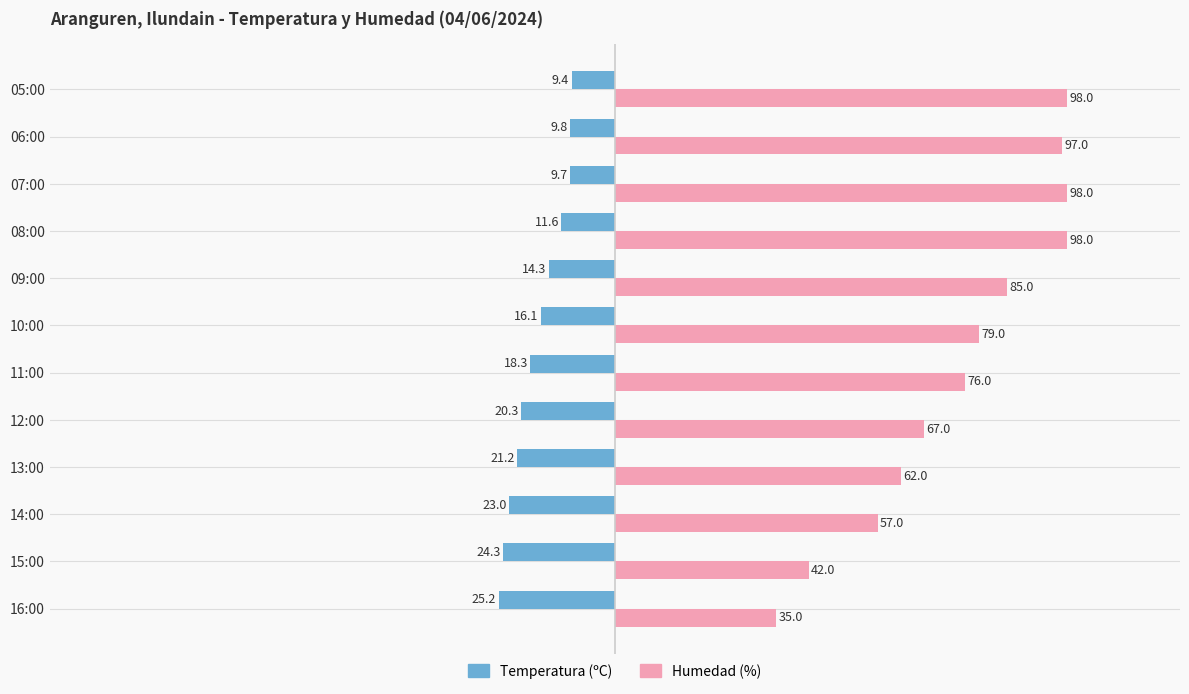

What is the greatest value displayed?

98.0